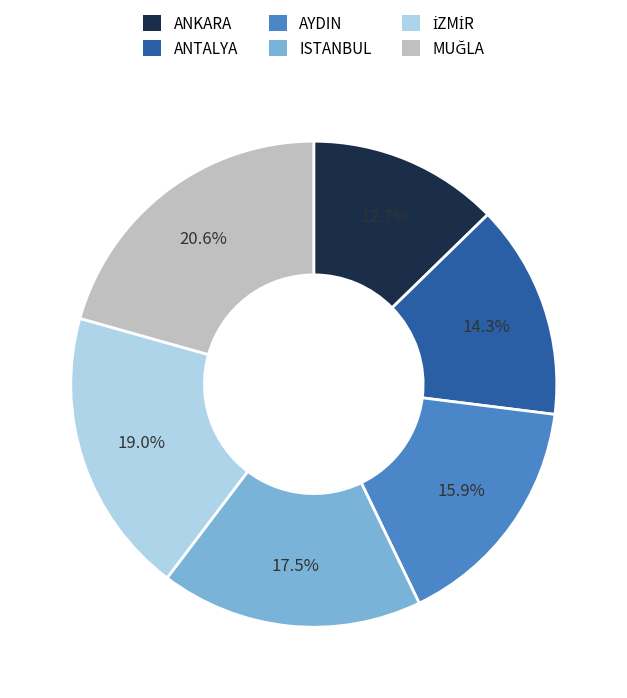

Which slice is the smallest?

ANKARA